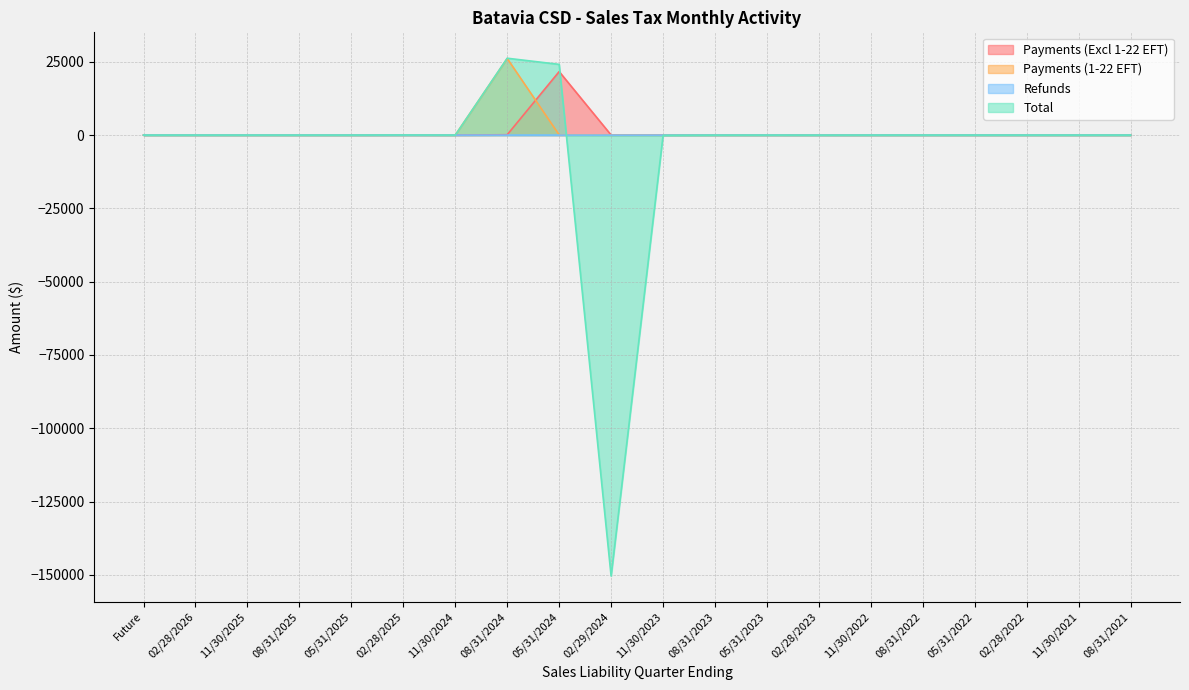

At how many categories does at least one series exceed -105748?

20